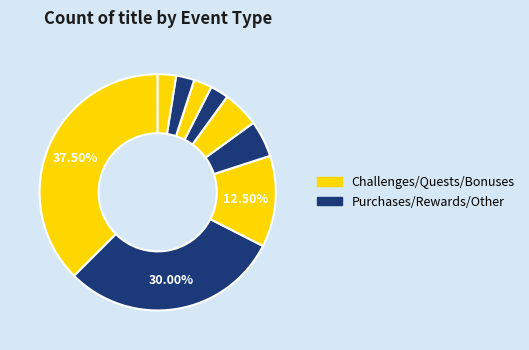

Count the number of slices in the pie.

9